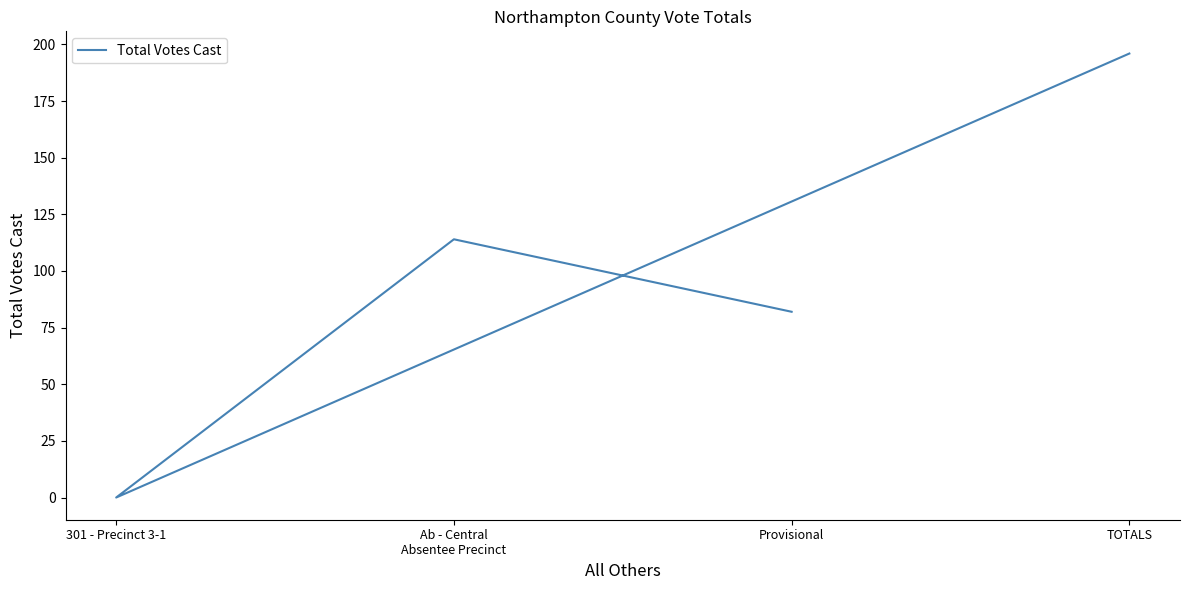

What position from the left is TOTALS?

4